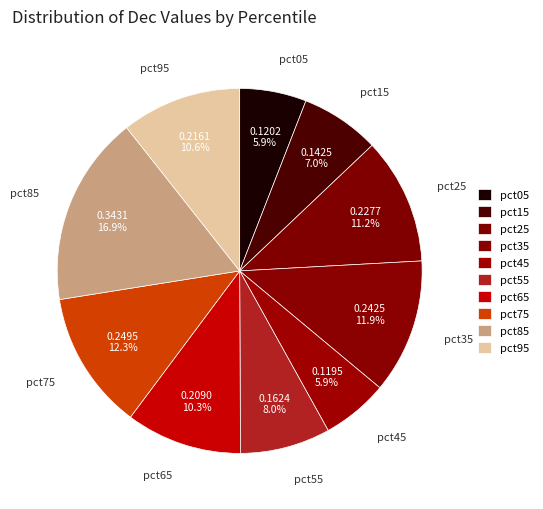

How many segments does this pie chart have?

10